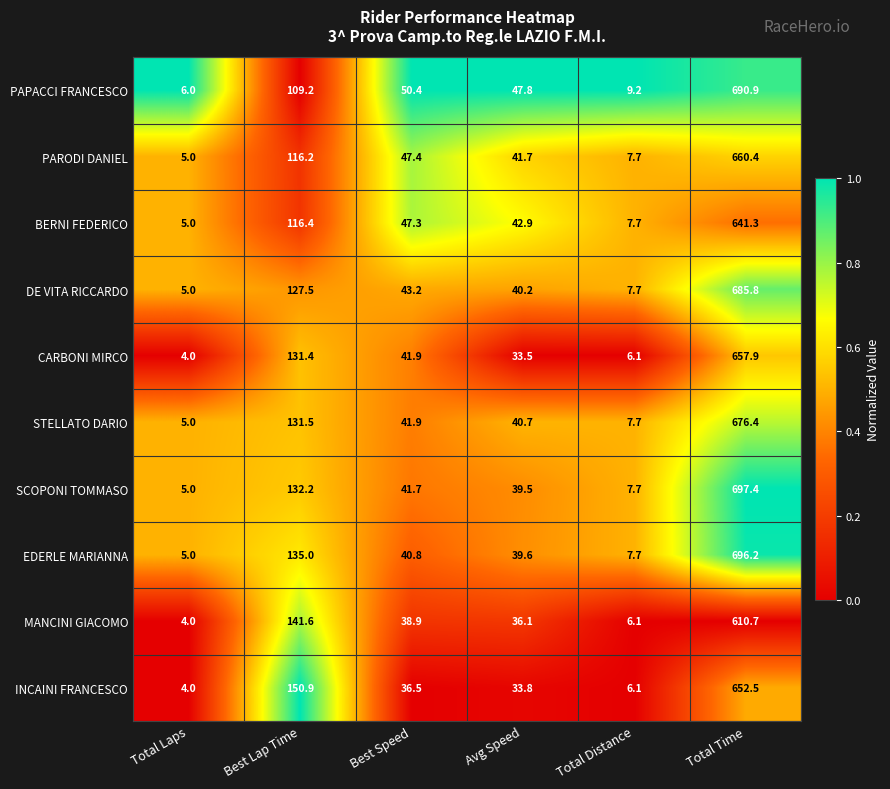

Is the value of BERNI FEDERICO at Avg Speed greater than the value of SCOPONI TOMMASO at Best Lap Time?

No